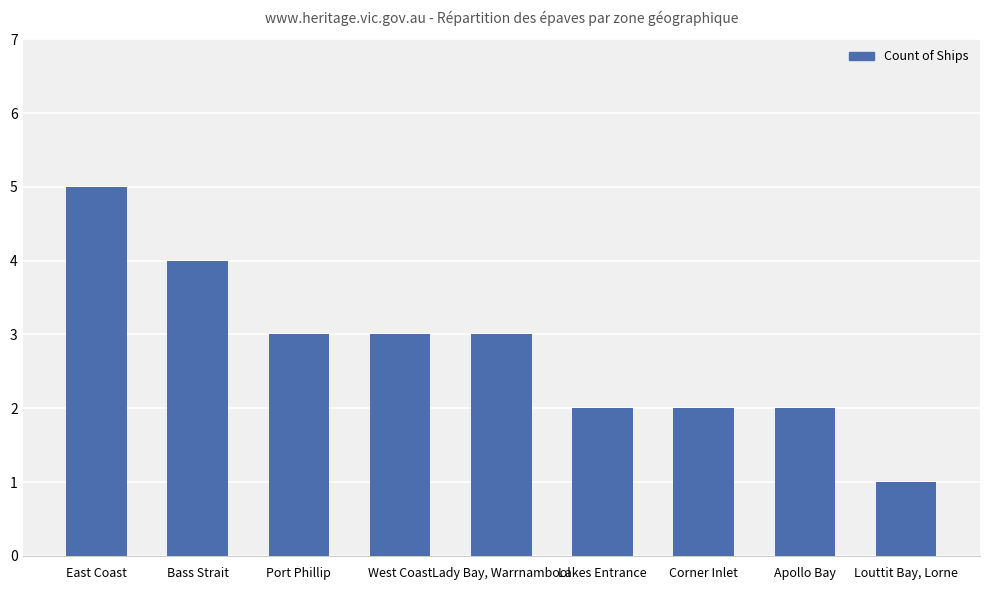

Reading left to right, transcribe all the data shown in this chart.

East Coast=5	Bass Strait=4	Port Phillip=3	West Coast=3	Lady Bay, Warrnambool=3	Lakes Entrance=2	Corner Inlet=2	Apollo Bay=2	Louttit Bay, Lorne=1